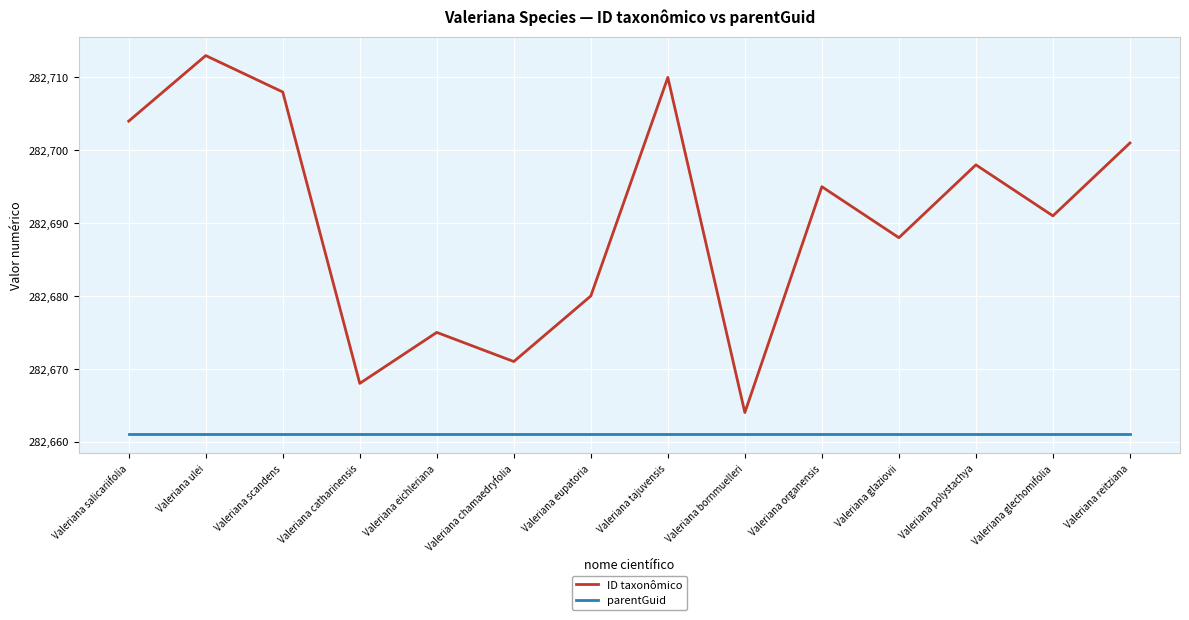

What position from the right is Valeriana eupatoria?

8